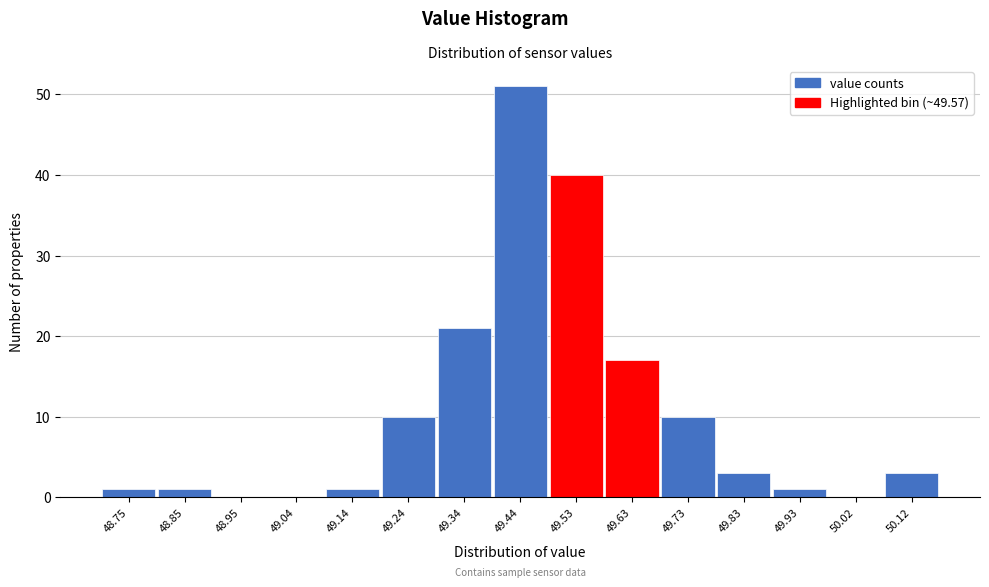

Reading left to right, transcribe this chart: for each bar, give the range it covers on the x-axis and its height. Neither the bar edges nor the heights are printed on the chart, so give them approximately, as read against the axes.

48.700 to 48.798: 1
48.798 to 48.896: 1
48.896 to 48.994: 0
48.994 to 49.092: 0
49.092 to 49.190: 1
49.190 to 49.288: 10
49.288 to 49.386: 21
49.386 to 49.484: 51
49.484 to 49.582: 40
49.582 to 49.680: 17
49.680 to 49.778: 10
49.778 to 49.876: 3
49.876 to 49.974: 1
49.974 to 50.072: 0
50.072 to 50.170: 3